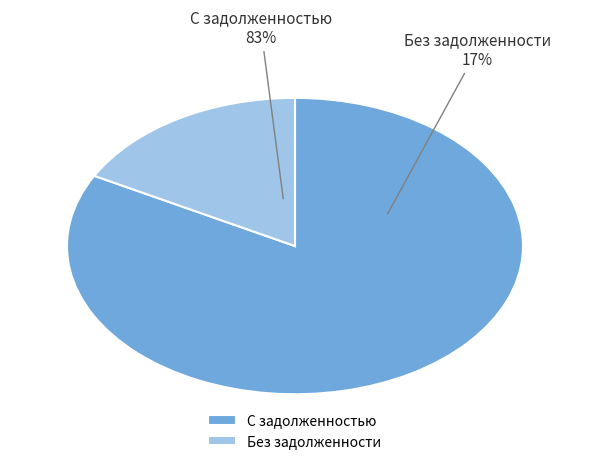

What portion of the pie excludes 11?

100.0%